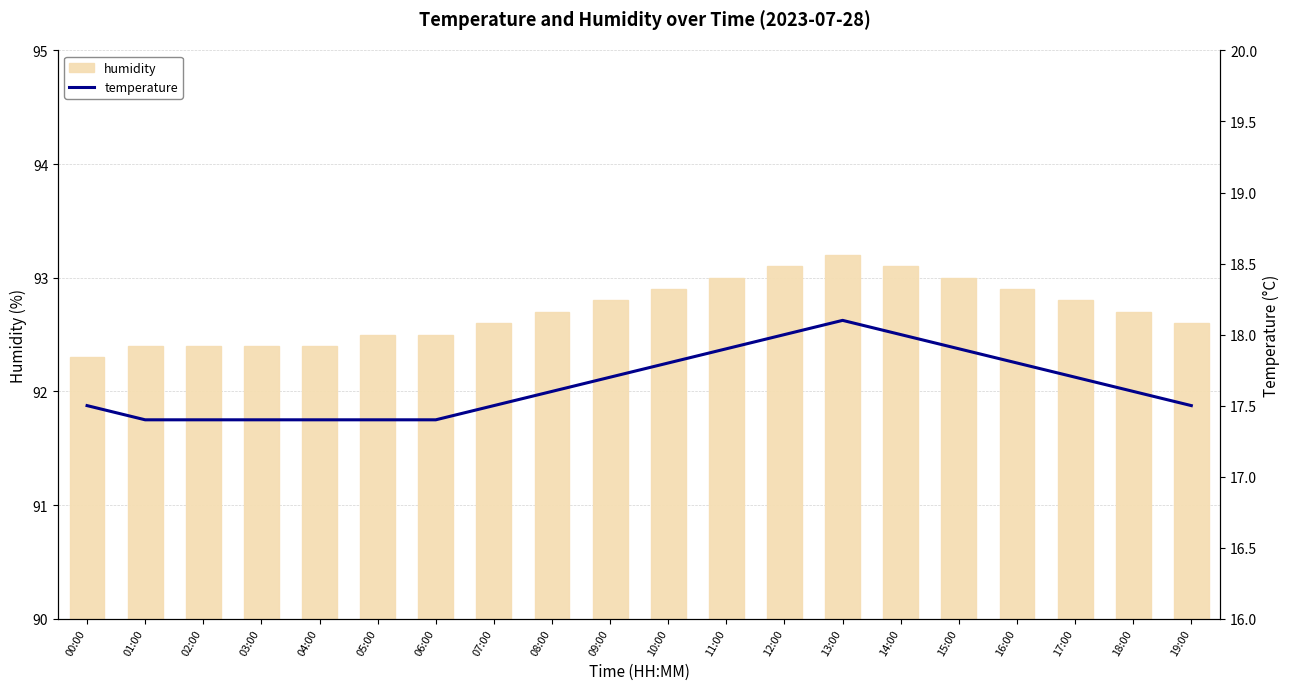

At which label is humidity closest to 92?

00:00